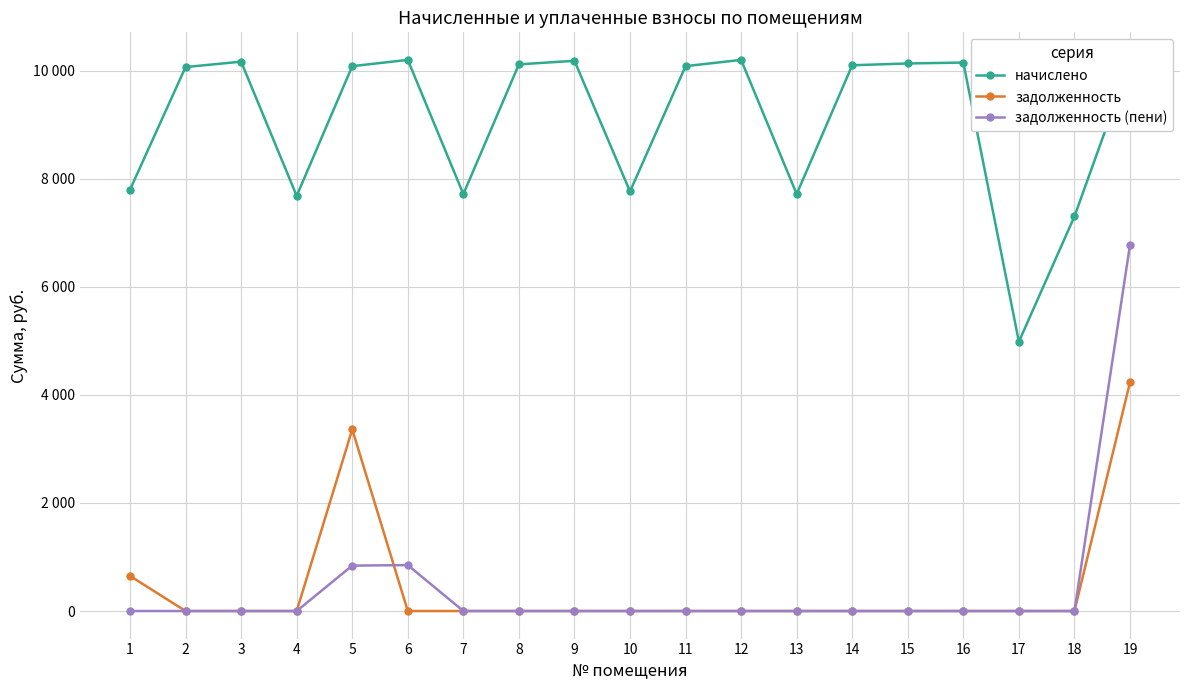

What is the approximate value of начислено at 5?

10085.0